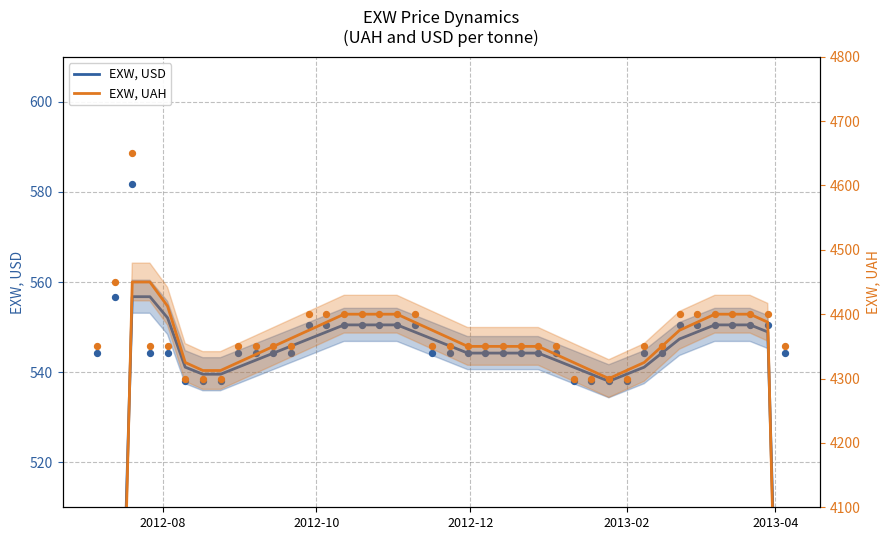

What are all the series names shown in the legend?

EXW, USD, EXW, UAH